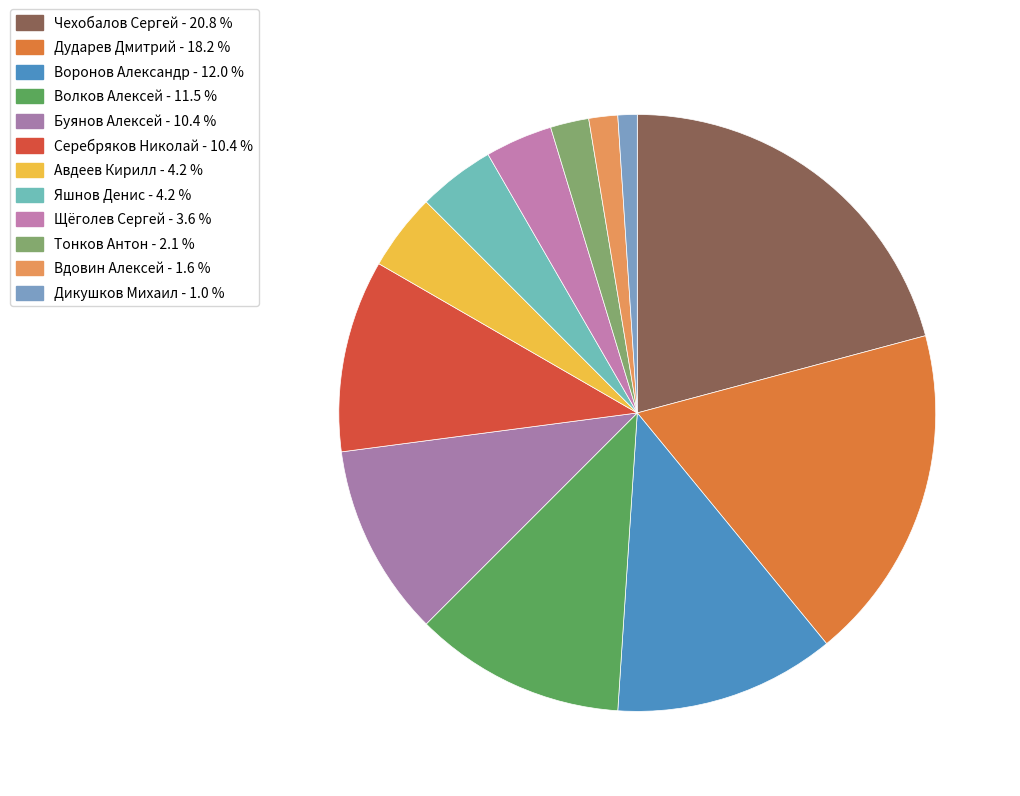

Does any single category account for the majority?

No